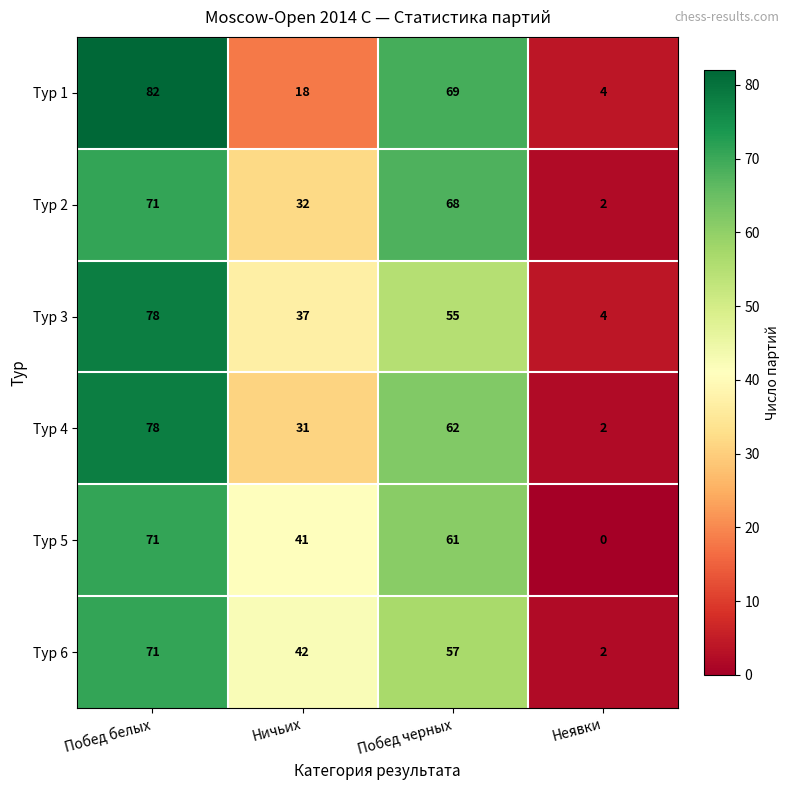

Reading left to right, extract all data points from this chart.

Тур 1: 82	18	69	4
Тур 2: 71	32	68	2
Тур 3: 78	37	55	4
Тур 4: 78	31	62	2
Тур 5: 71	41	61	0
Тур 6: 71	42	57	2